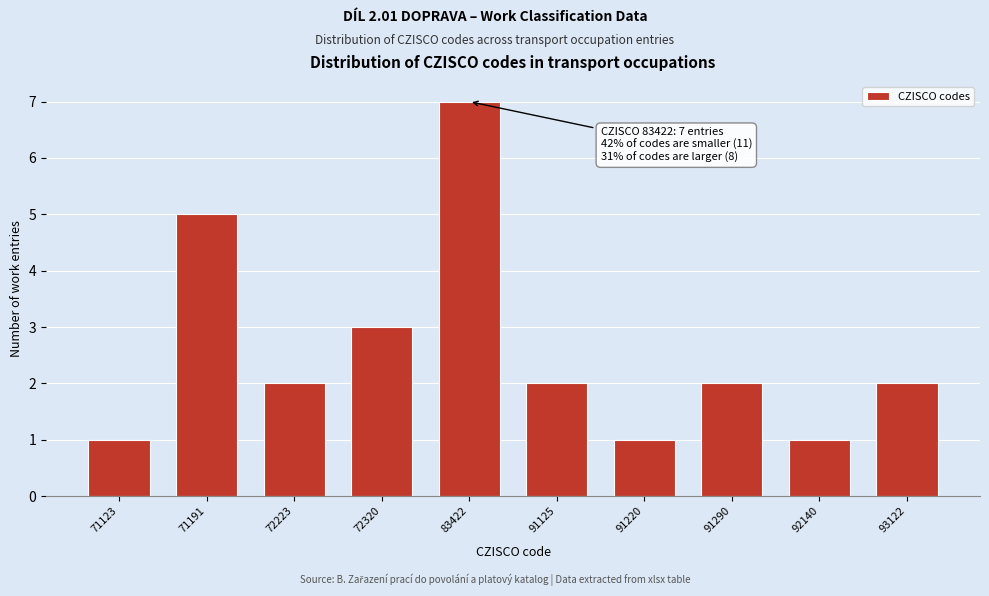

Reading left to right, transcribe all the data shown in this chart.

1	5	2	3	7	2	1	2	1	2